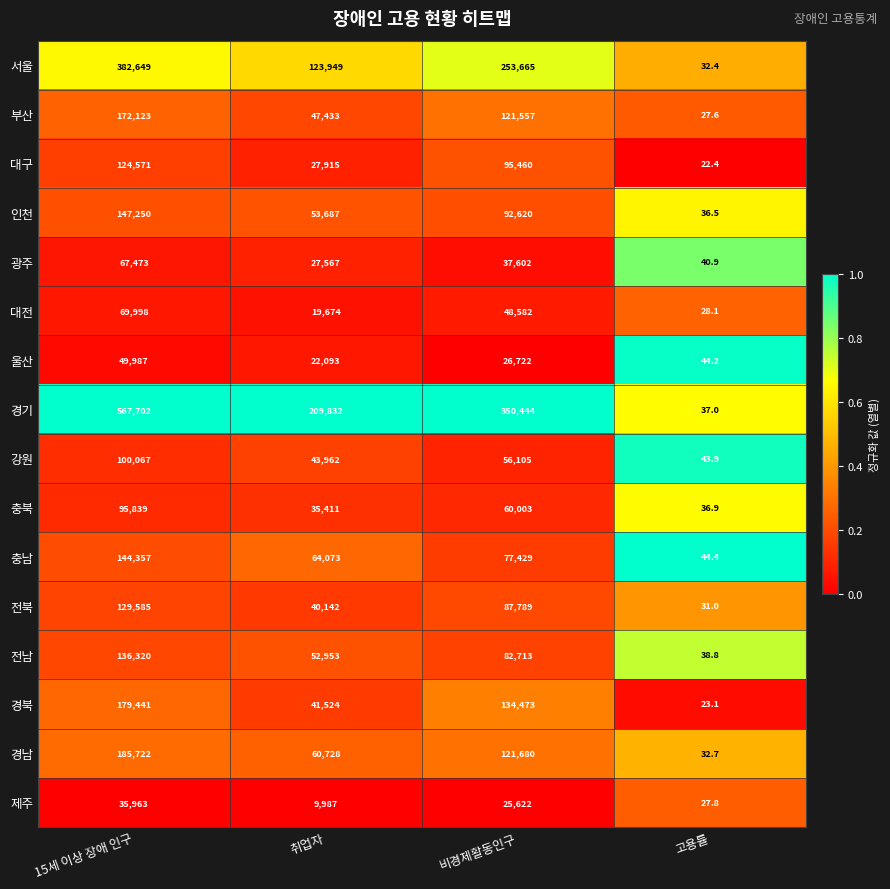

True or false: 대구 has a value of 27915.0 at 취업자.

True